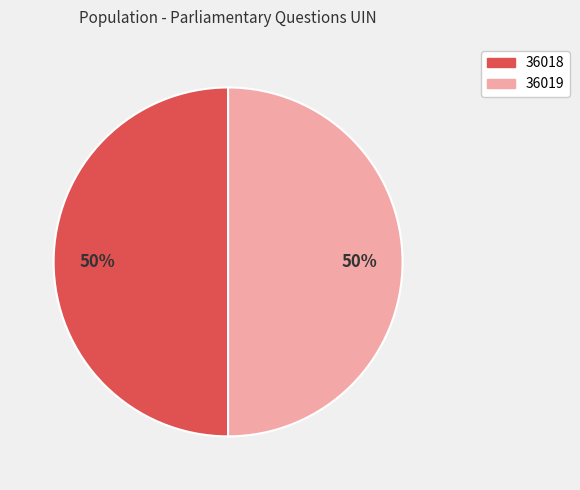

The 36019 slice represents 64% of the pie. True or false?

False